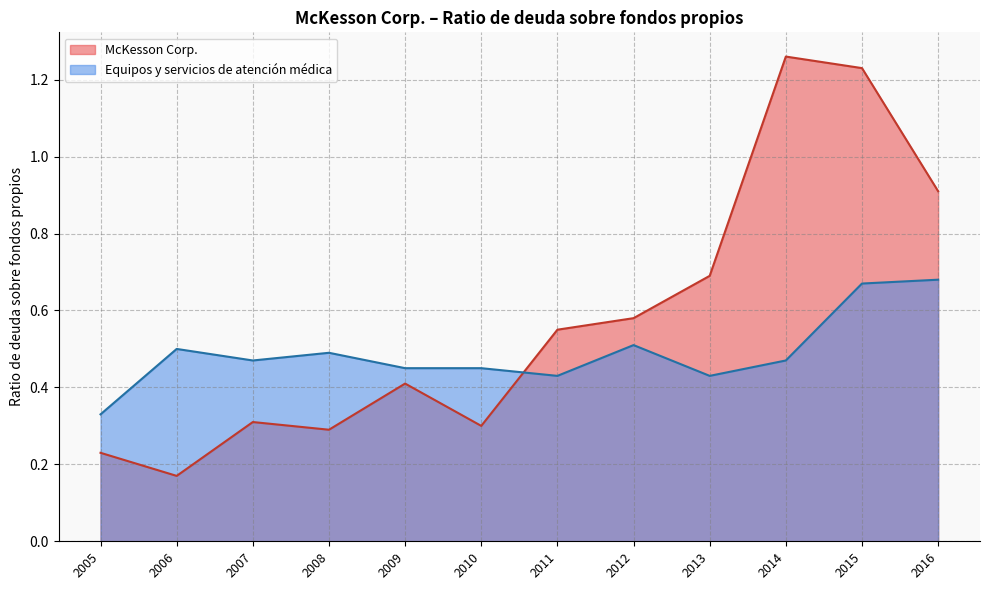

Rank the series by their maximum value, from highest to lowest.

McKesson Corp., Equipos y servicios de atención médica